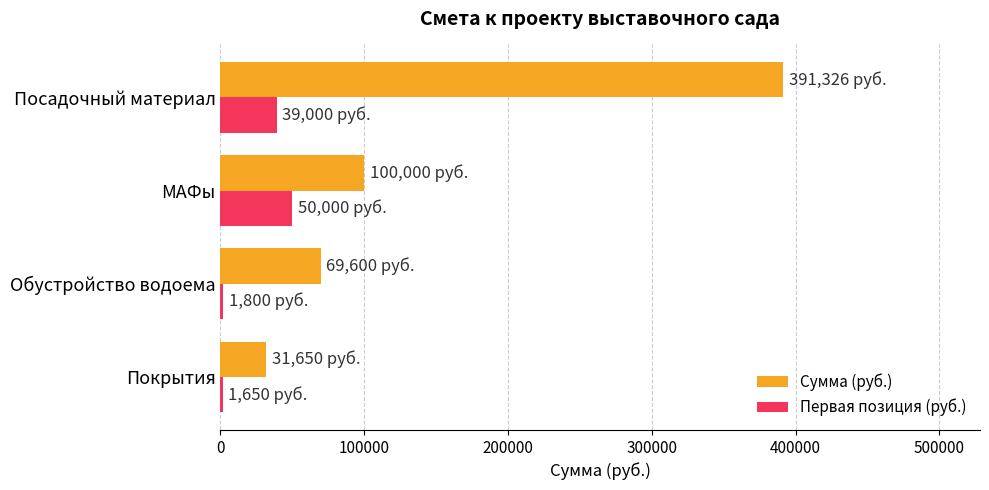

Between Покрытия and МАФы, which series saw the biggest shift?

Сумма (руб.)